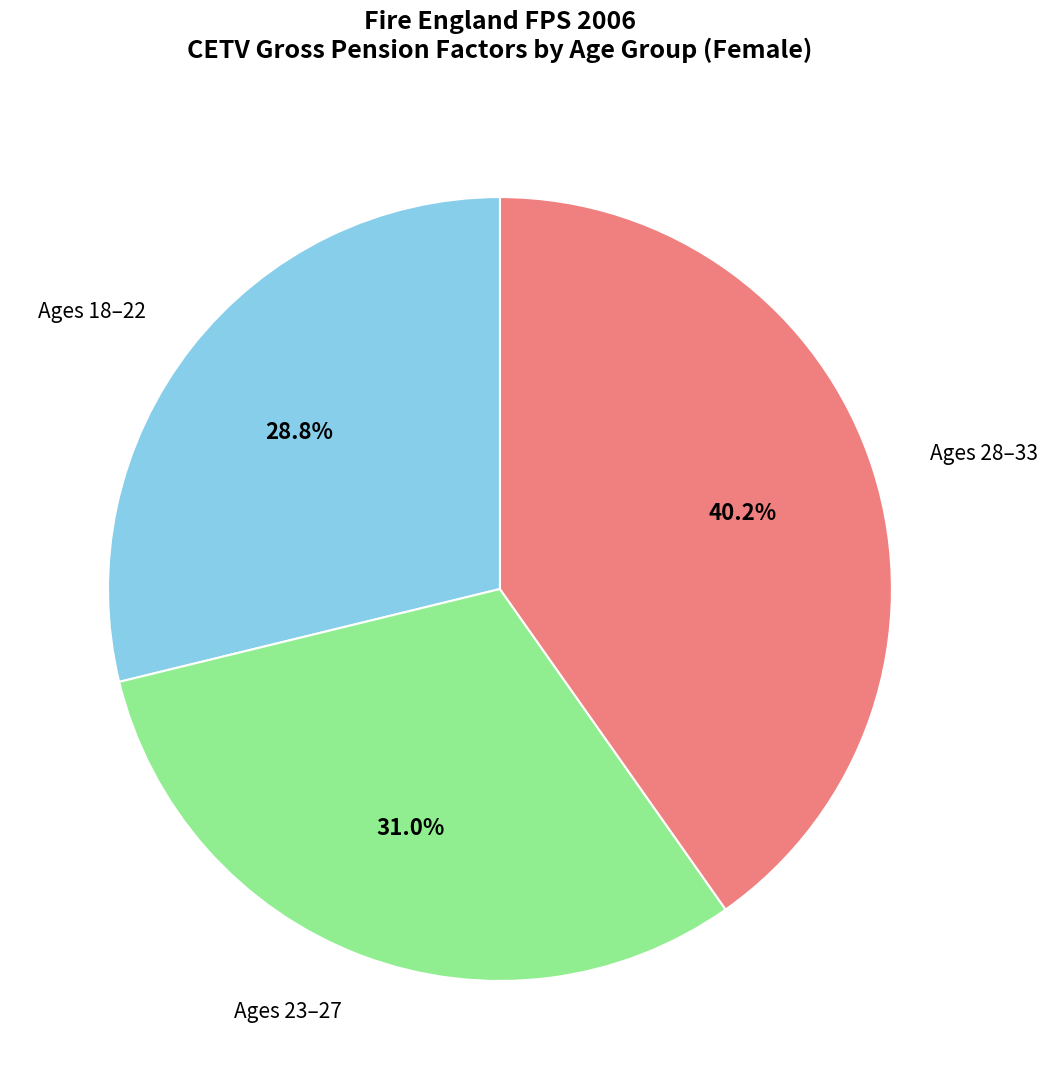

Is there any slice that represents more than half of the pie?

No